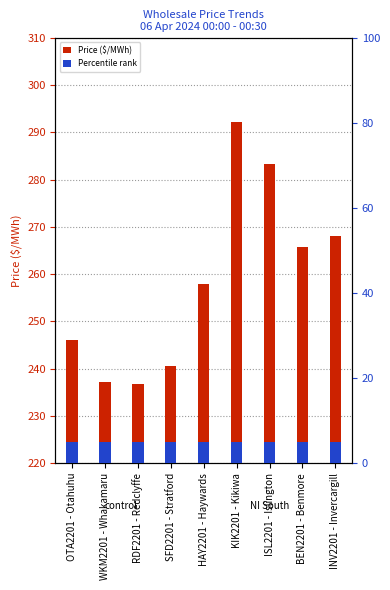

What is the average value of the Percentile rank series?

5.0